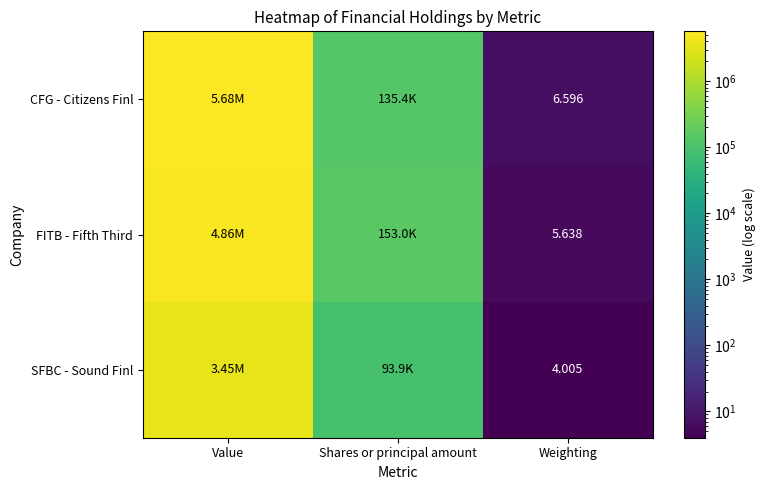

Is the value of CFG - Citizens Finl at Weighting greater than the value of FITB - Fifth Third at Weighting?

Yes